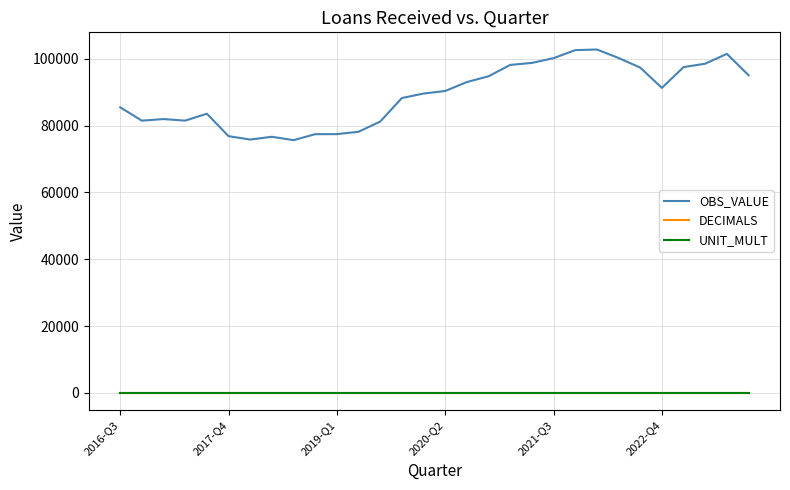

What is the smallest value displayed?

2.0